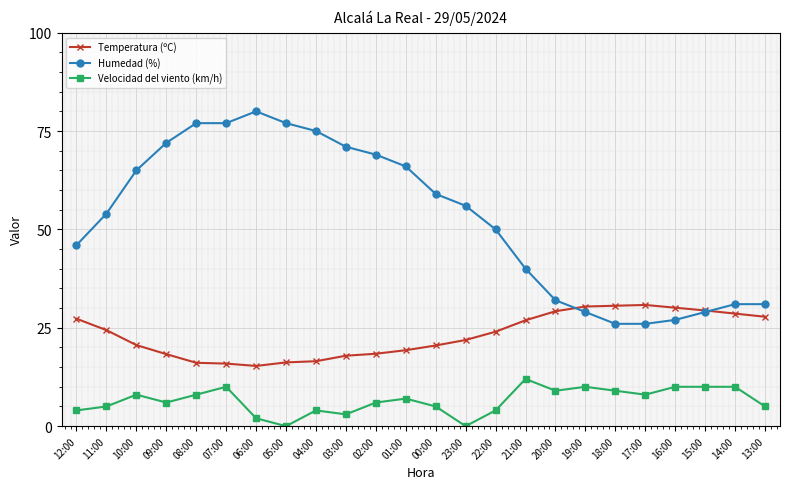

True or false: Velocidad del viento (km/h) has more than 0 points higher than both neighbors.

True